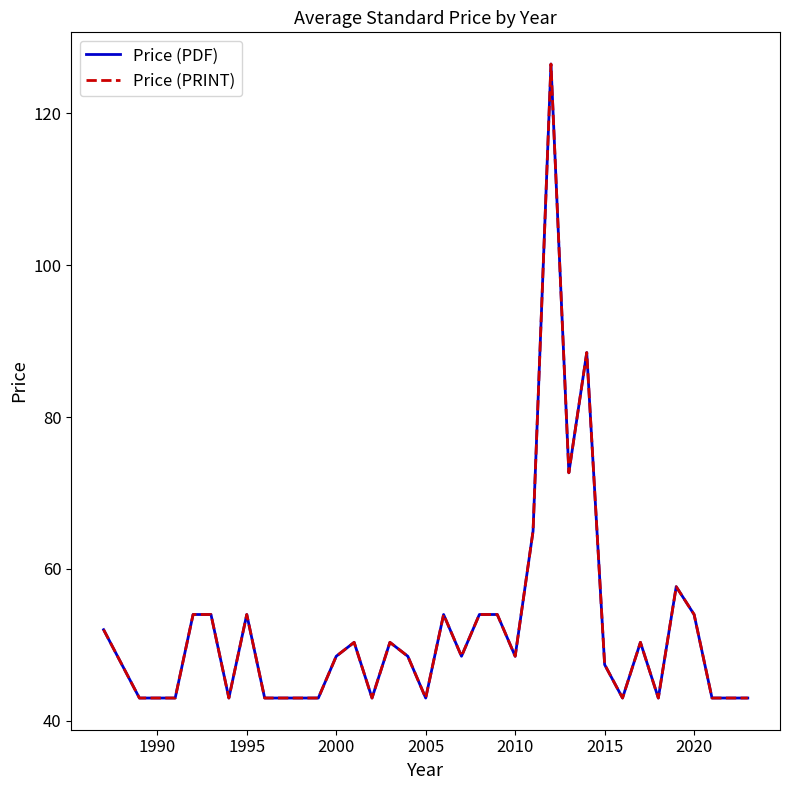

Does the chart have visible grid lines?

No